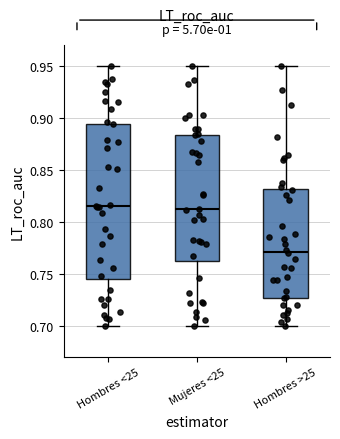

Which box is the tallest, from its lower edge to its upper edge?

Hombres <25